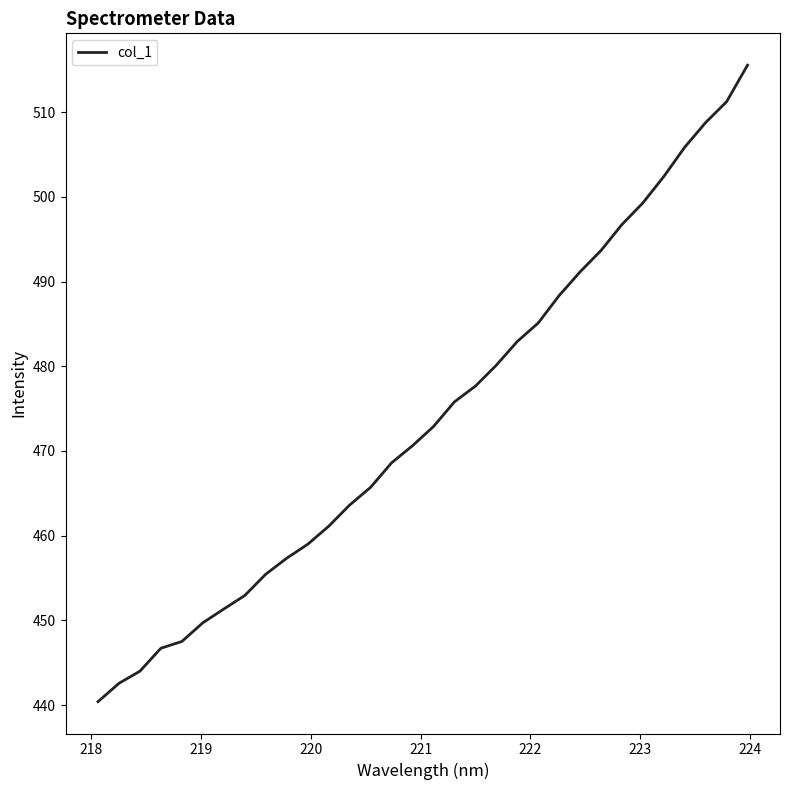

What is the smallest value displayed?

440.4